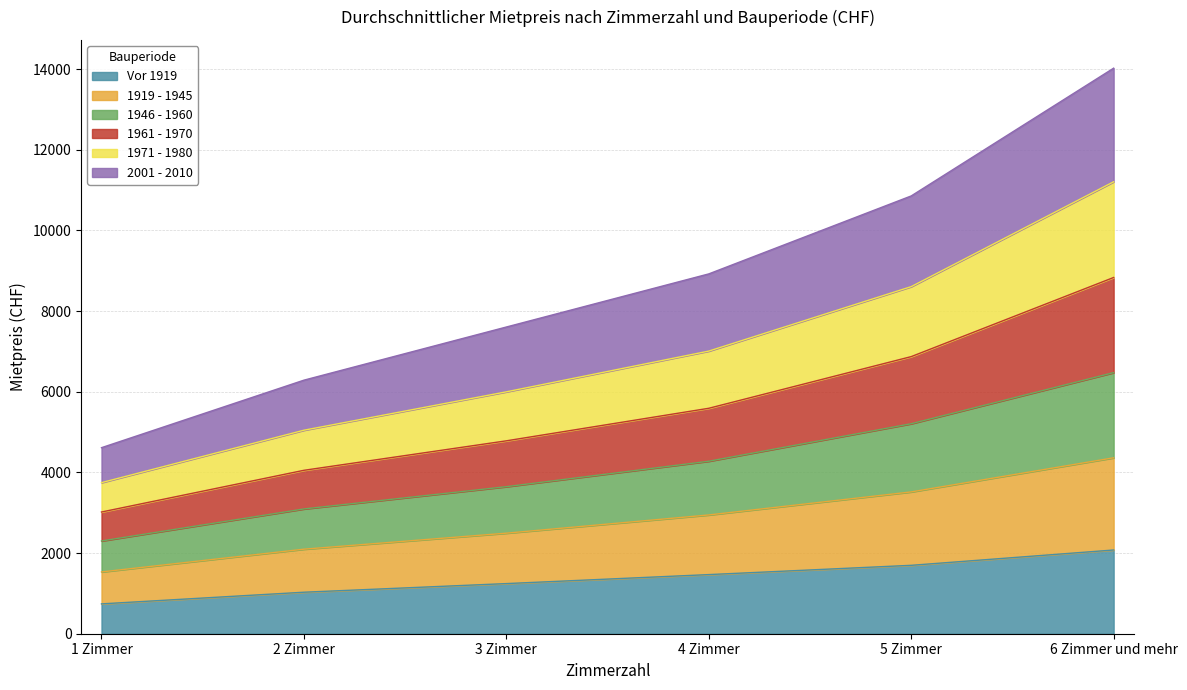

True or false: 1919 - 1945 and Vor 1919 intersect in this chart.

False